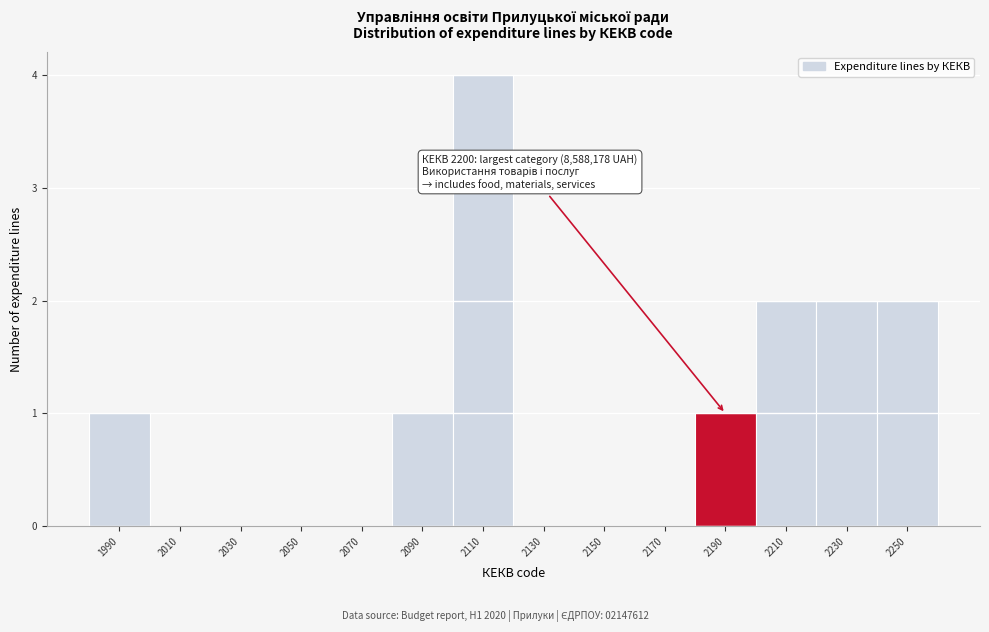

Reading right to left, extract all data points from this chart.

2250=2	2230=2	2210=2	2190=1	2170=0	2150=0	2130=0	2110=4	2090=1	2070=0	2050=0	2030=0	2010=0	1990=1